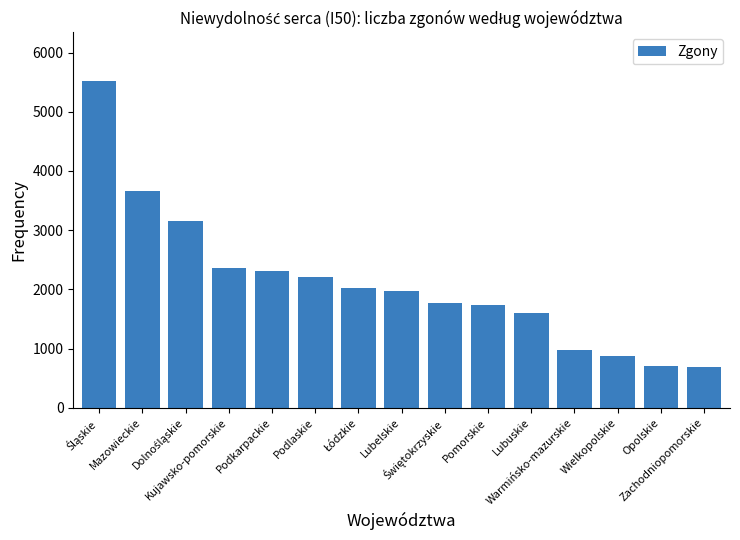

What is the minimum value shown in the chart?

681